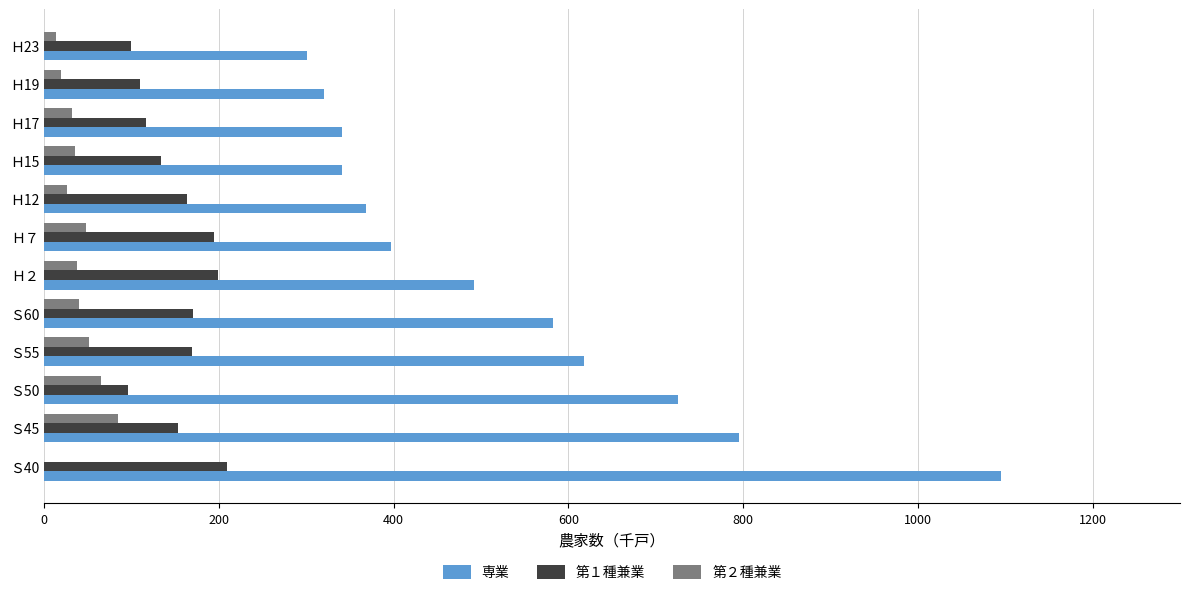

Is it true that 第２種兼業 equals 12 at Ｓ55?

False